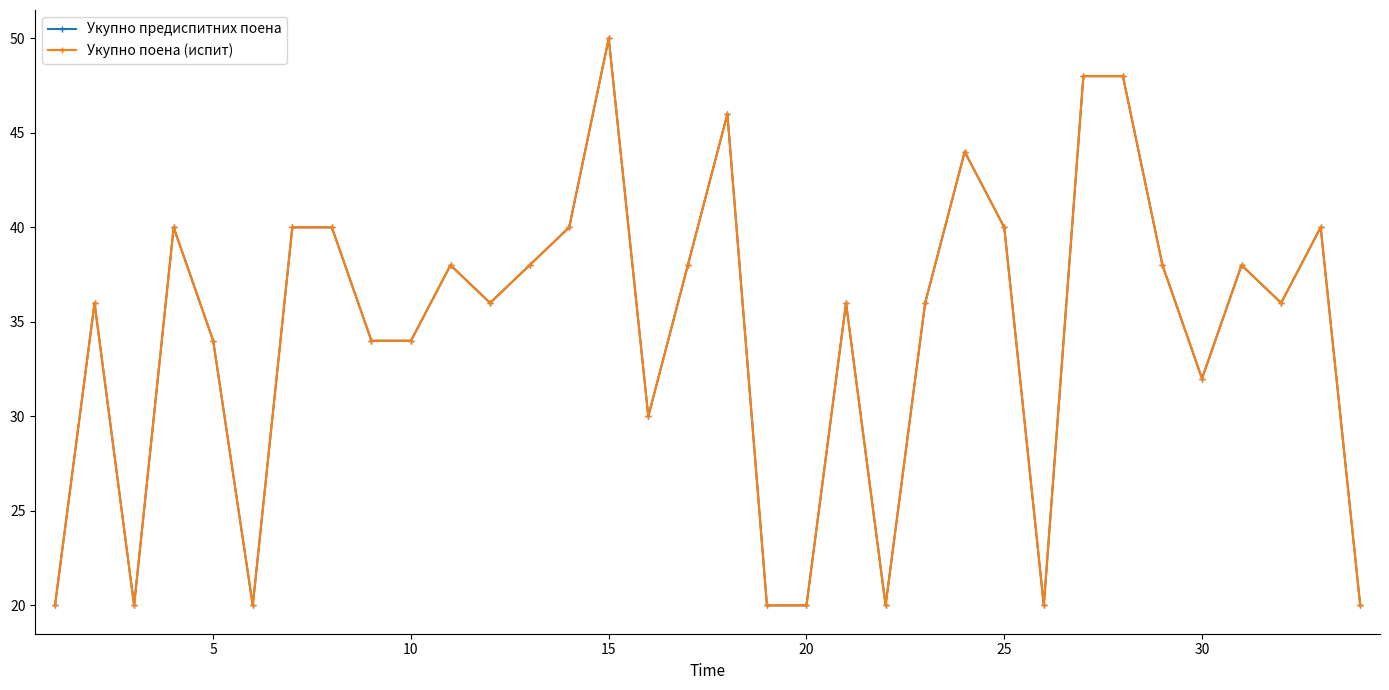

What is the average value of the Укупно поена (испит) series?

34